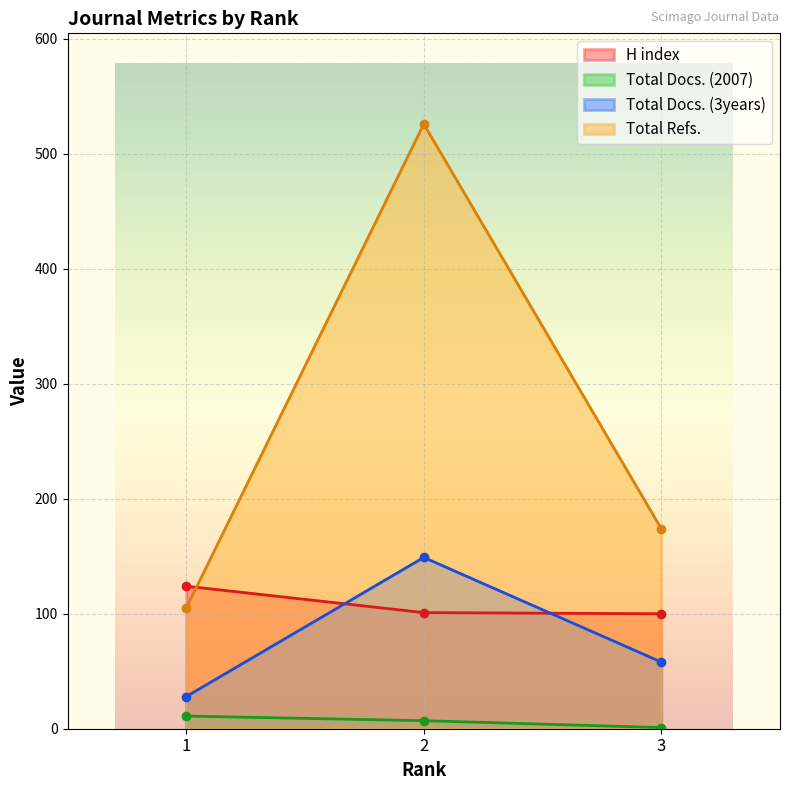

At how many categories does at least one series exceed 448?

1